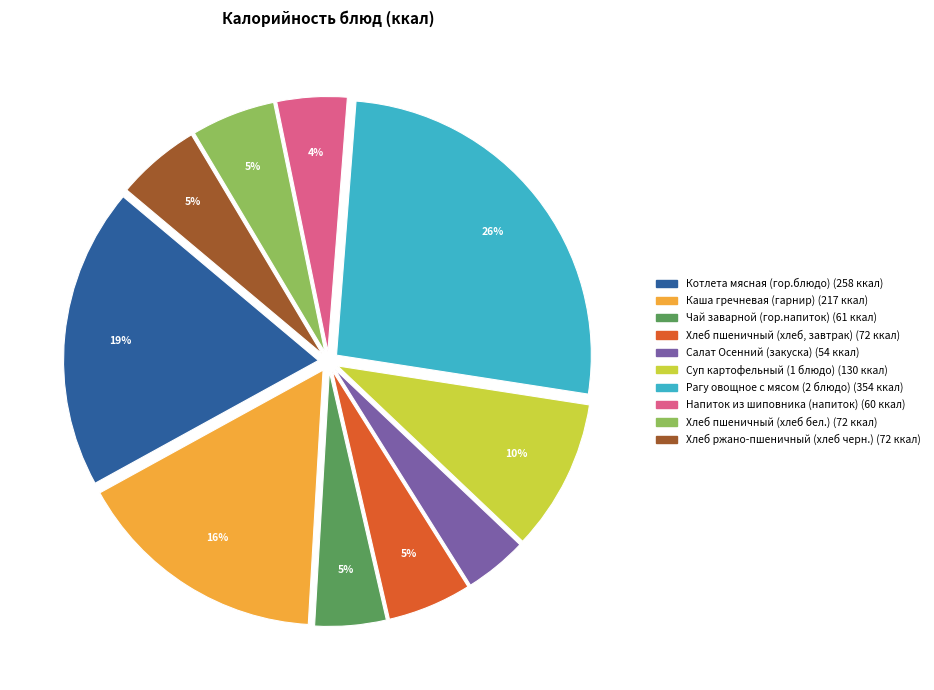

To the nearest percent, what portion does Суп картофельный (1 блюдо) represent?

10%